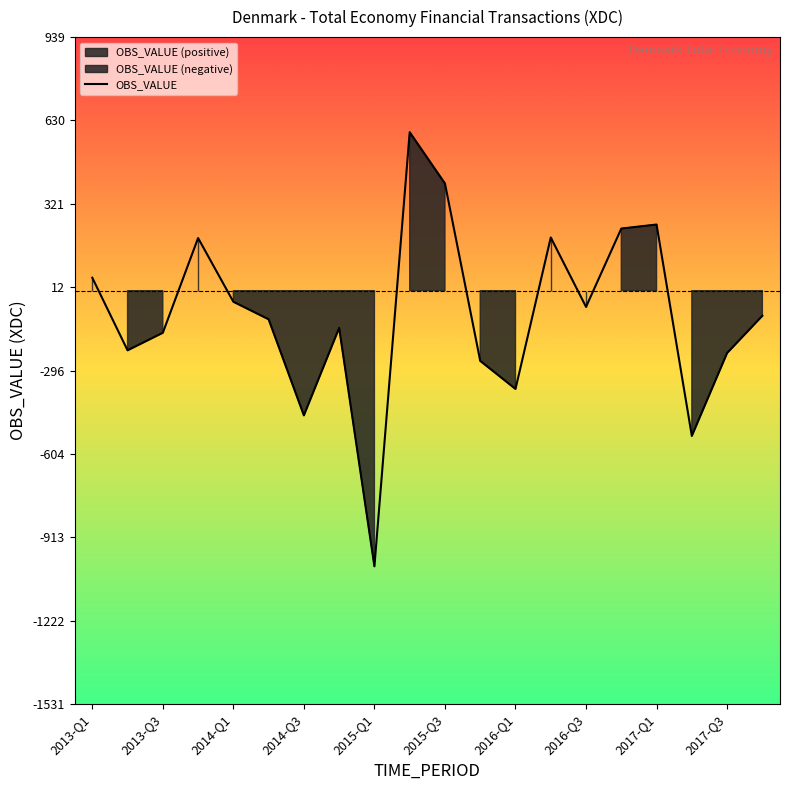

At which label does the data first exceed -93?

2013-Q1